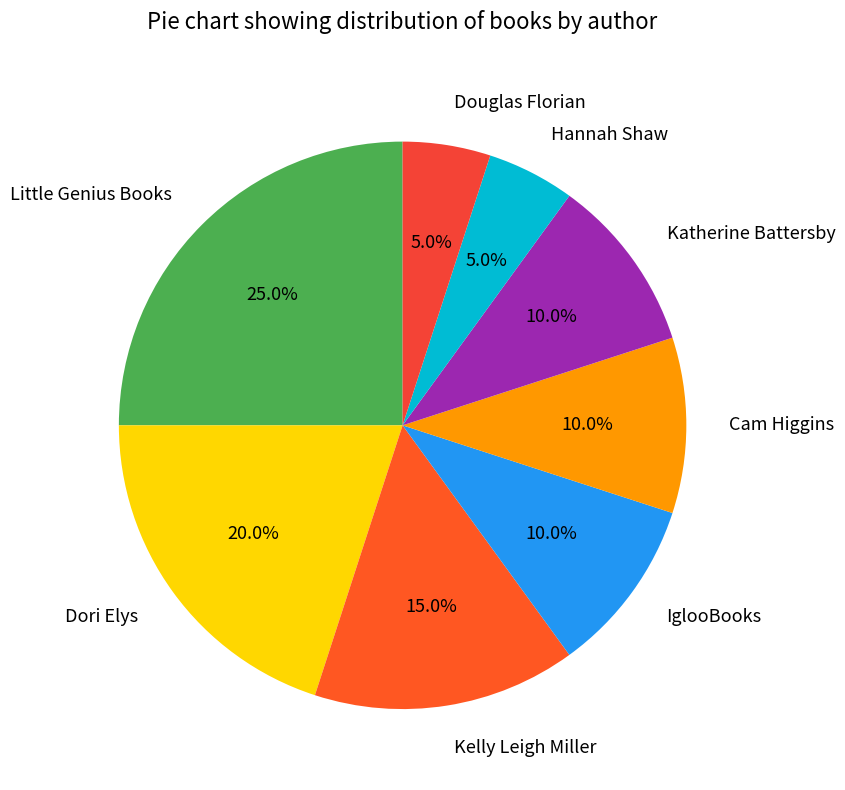

Is it true that IglooBooks is 1% of the pie?

False